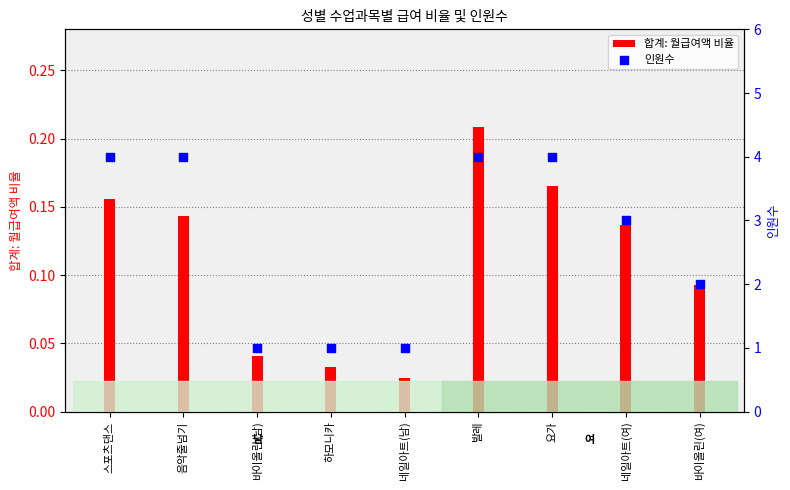

What is the total value across all series at 바이올린(여)?

2.1